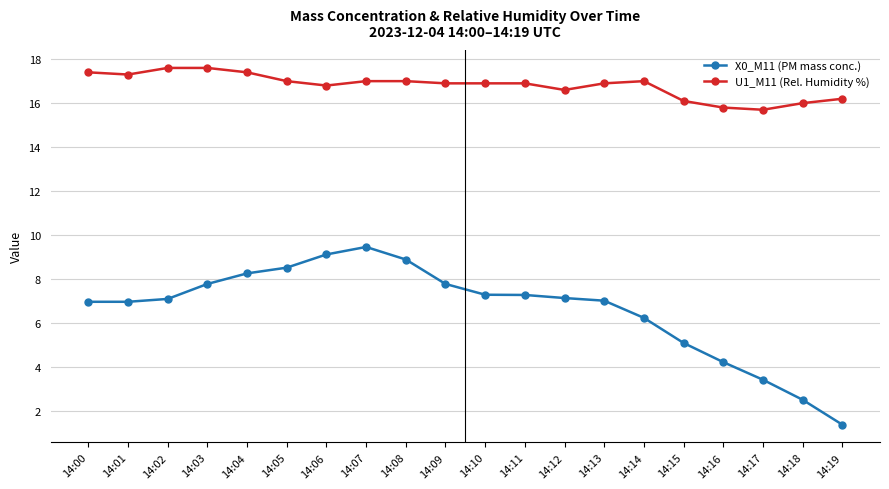

Read the U1_M11 (Rel. Humidity %) value at 14:09.

16.9